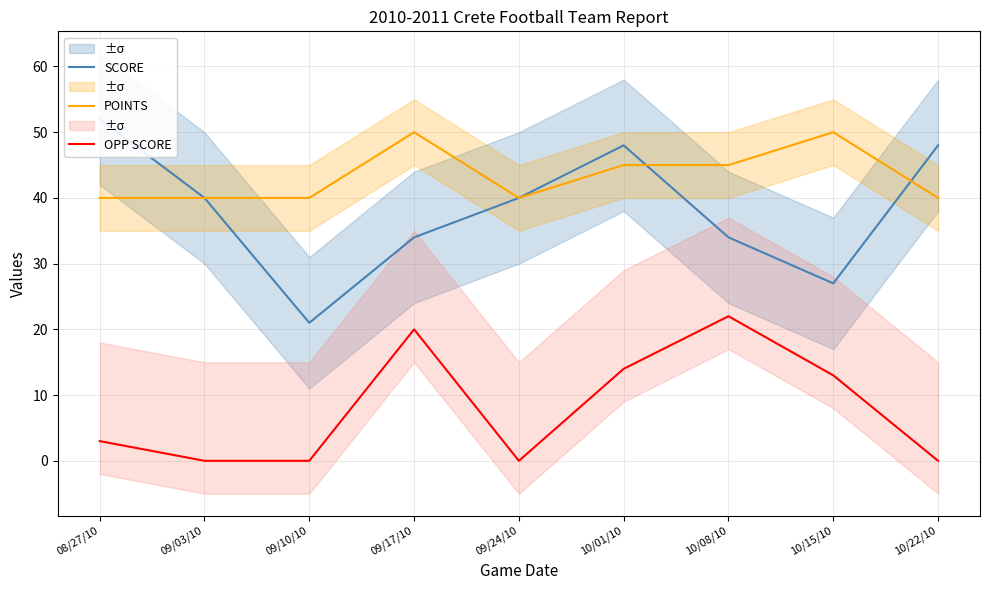

What is the value of the POINTS point at the 4th from the left?

50